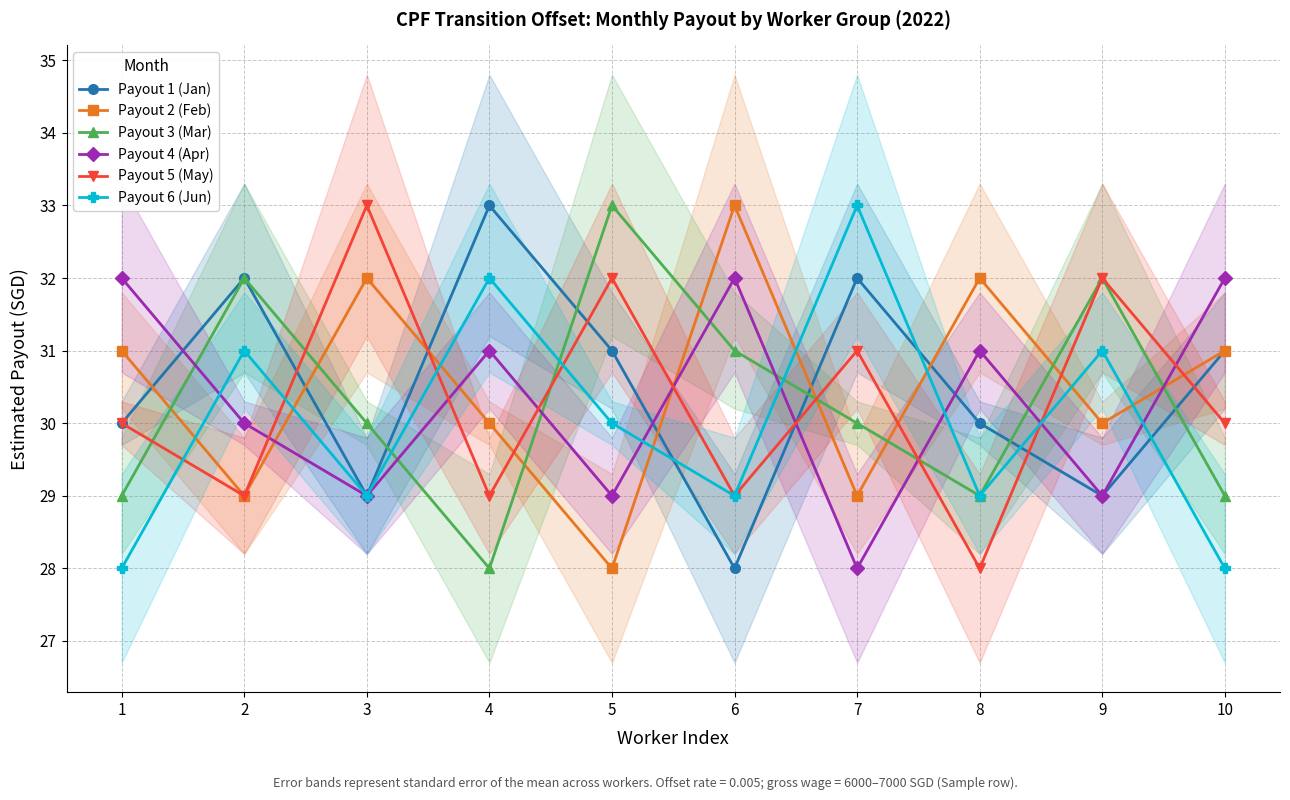

Where is Payout 4 (Apr) nearest to the value 30?

2